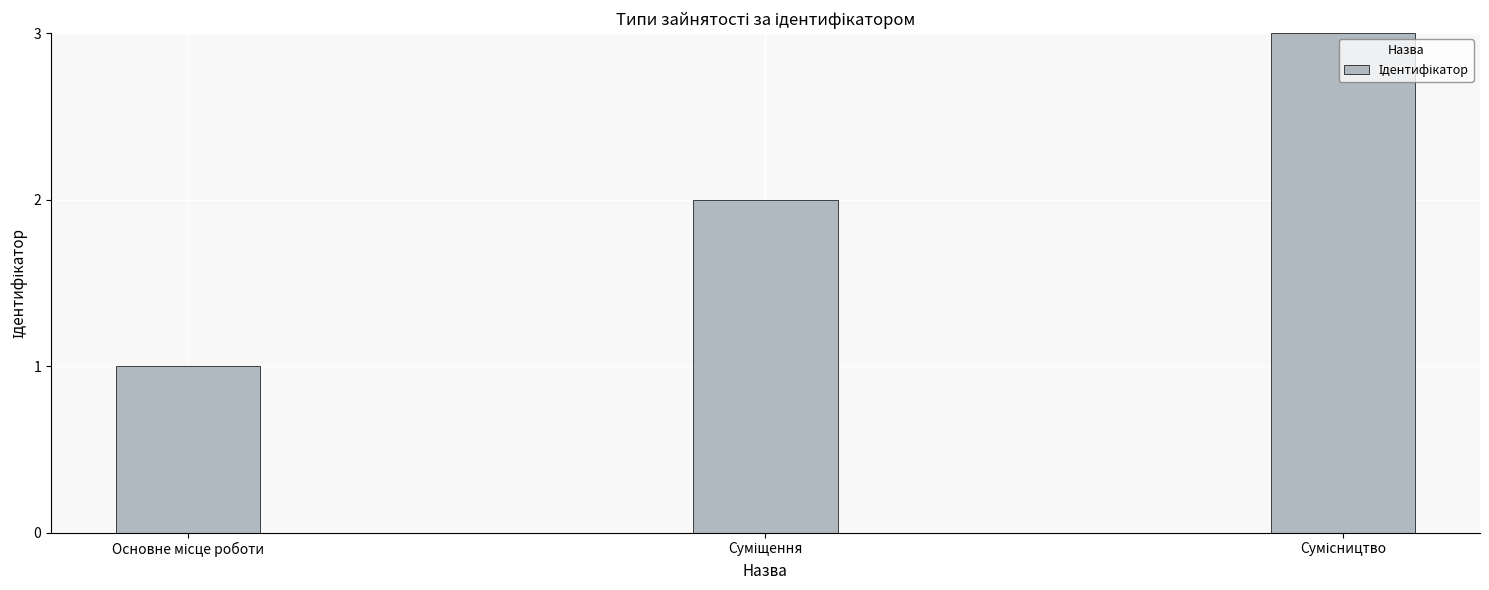

Reading left to right, list all the values displayed in this chart.

1	2	3